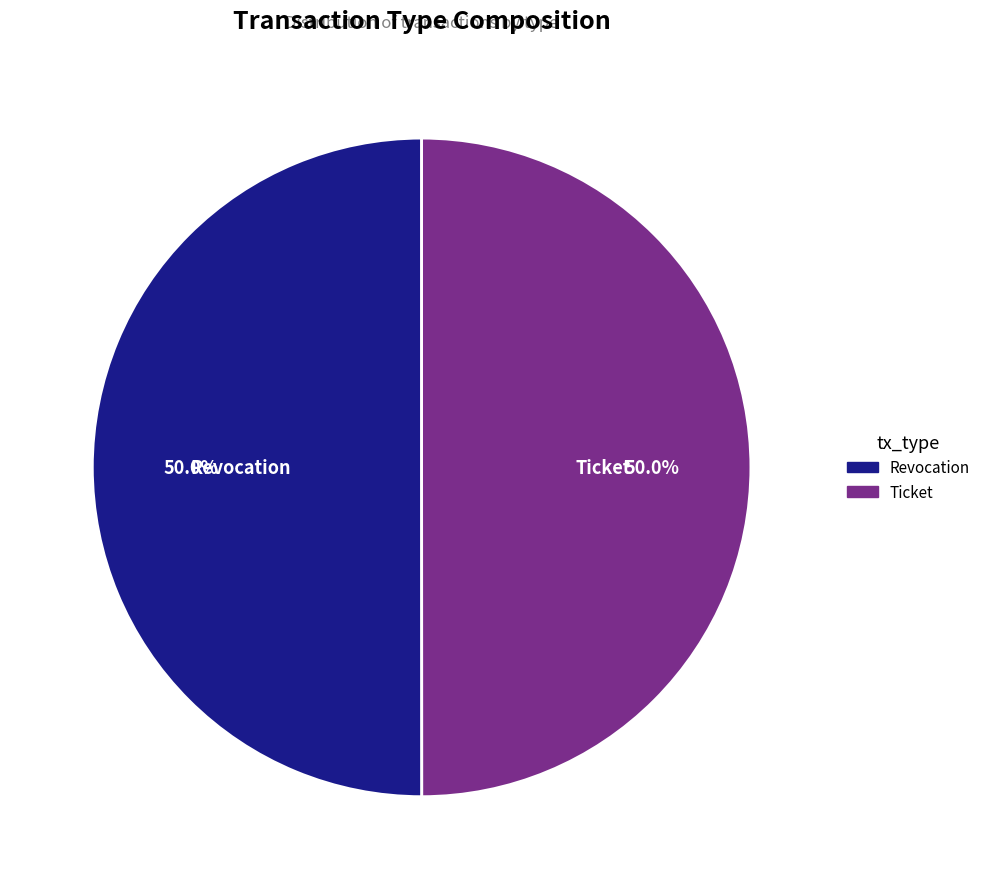

What is the ratio of the value at Ticket to the value at Revocation?

1.0